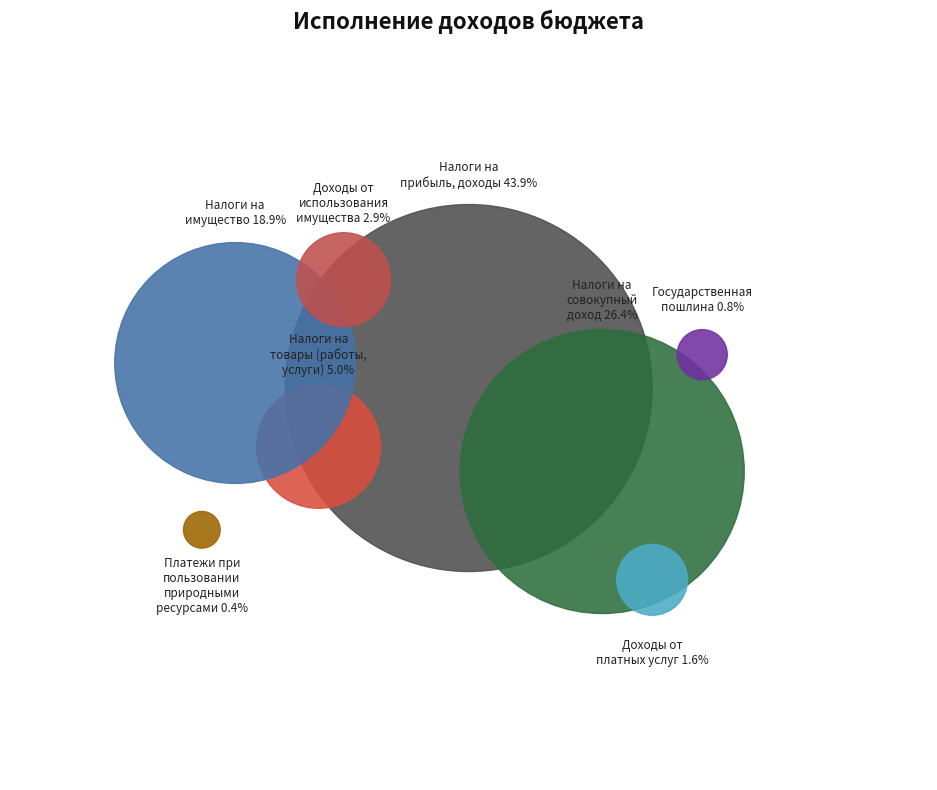

How many slices are in this pie chart?

8